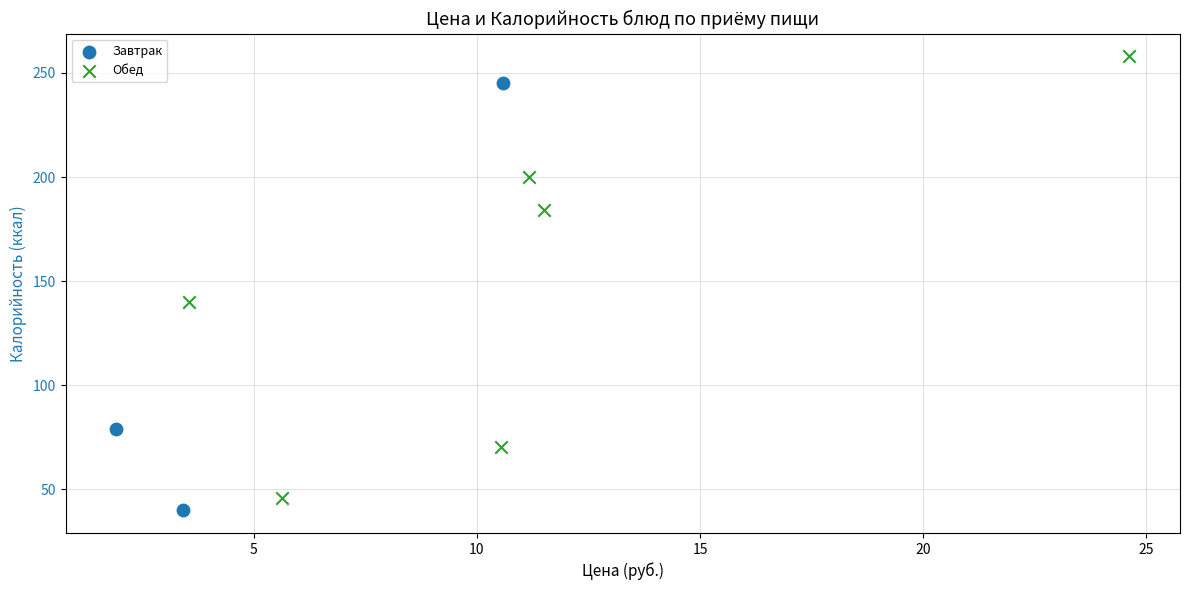

Which series reaches the maximum Y coordinate?

Обед